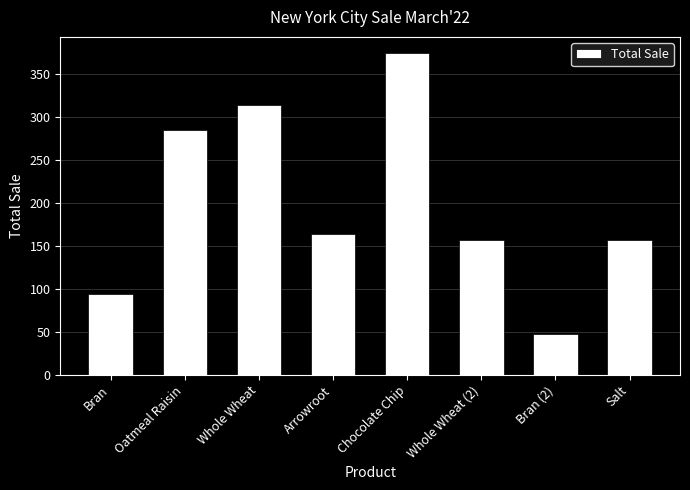

What is the label of the 2nd bar from the left?

Oatmeal Raisin